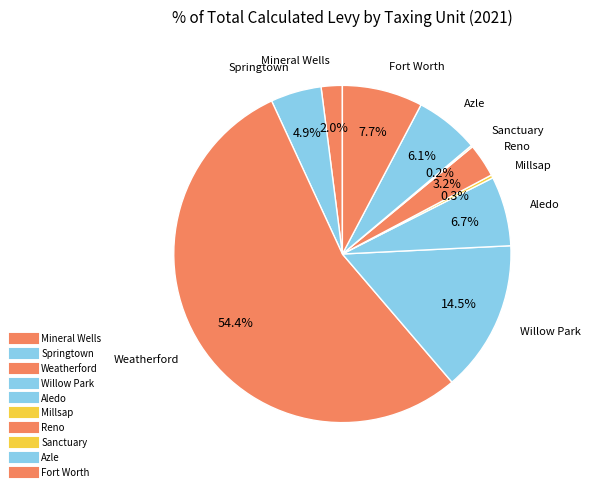

How many slices are in this pie chart?

10